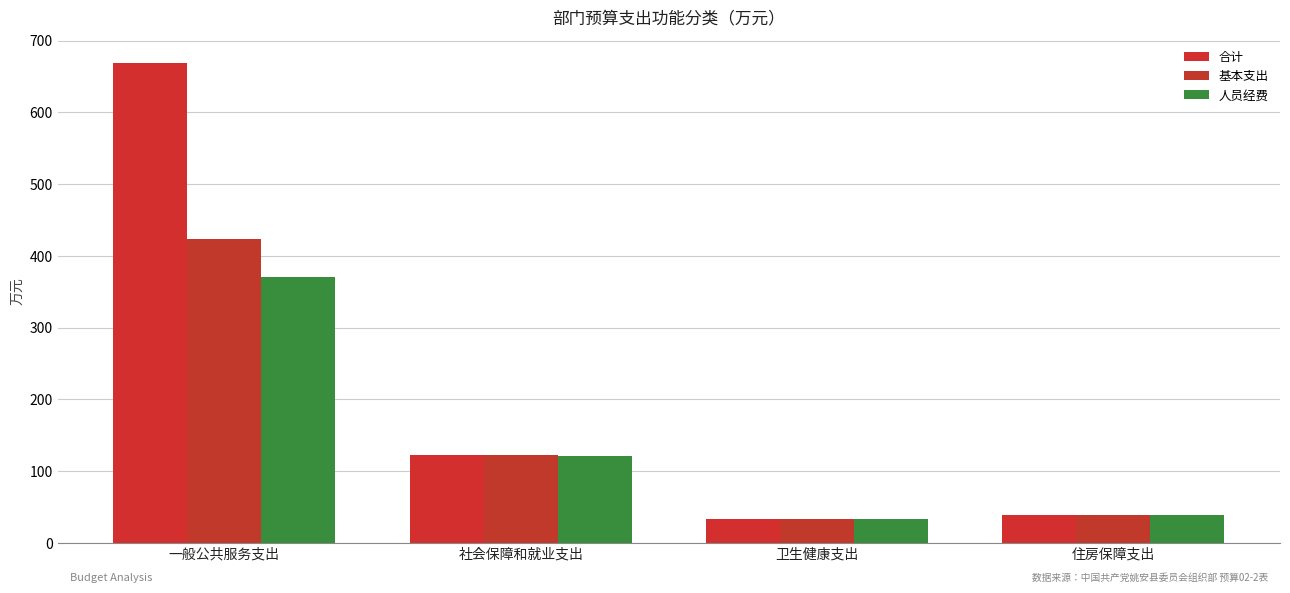

Read the 合计 value at 住房保障支出.

38.4